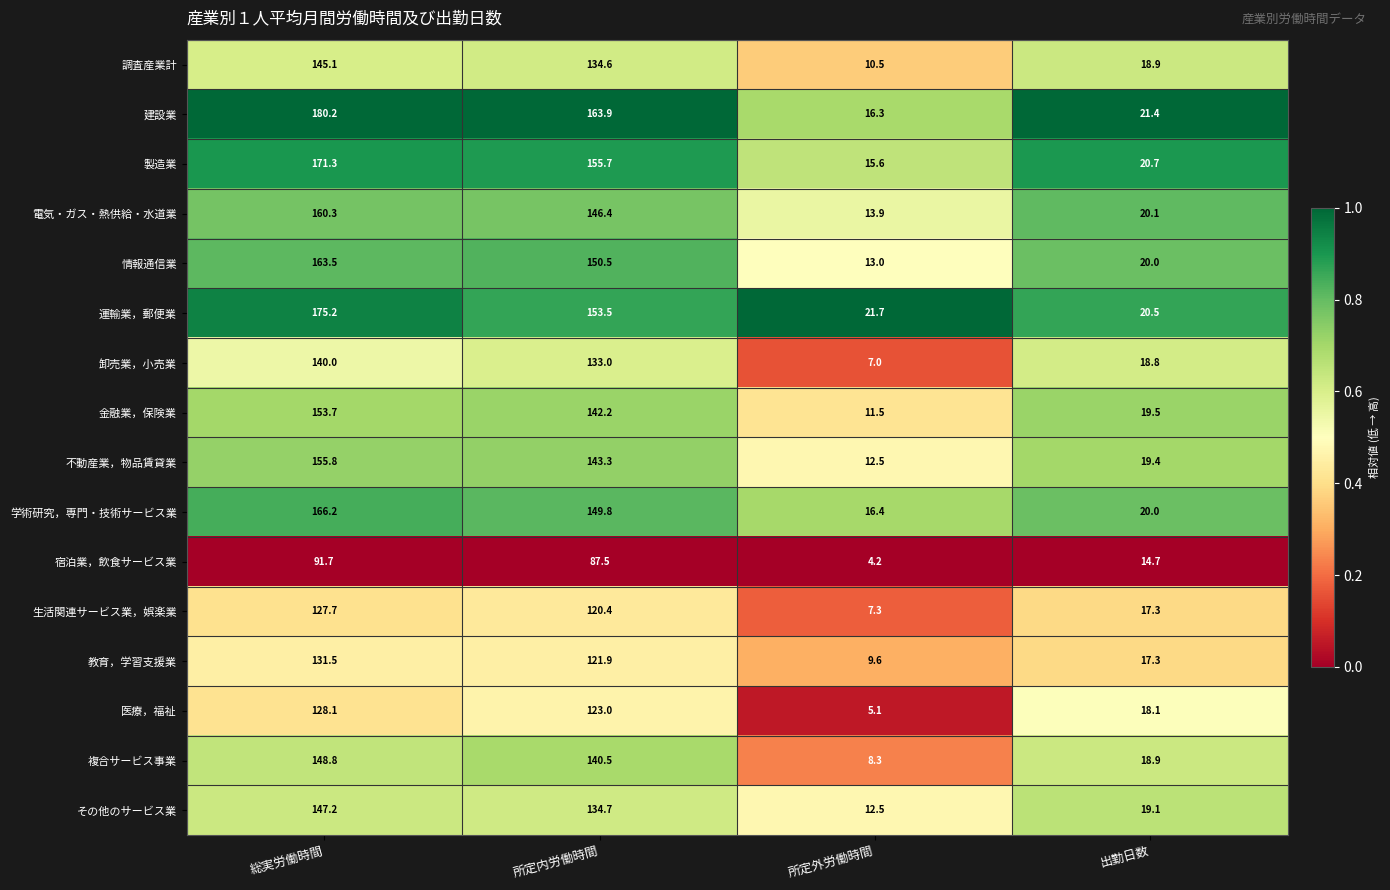

What is the spread (max minus min) of values at 総実労働時間?

88.5